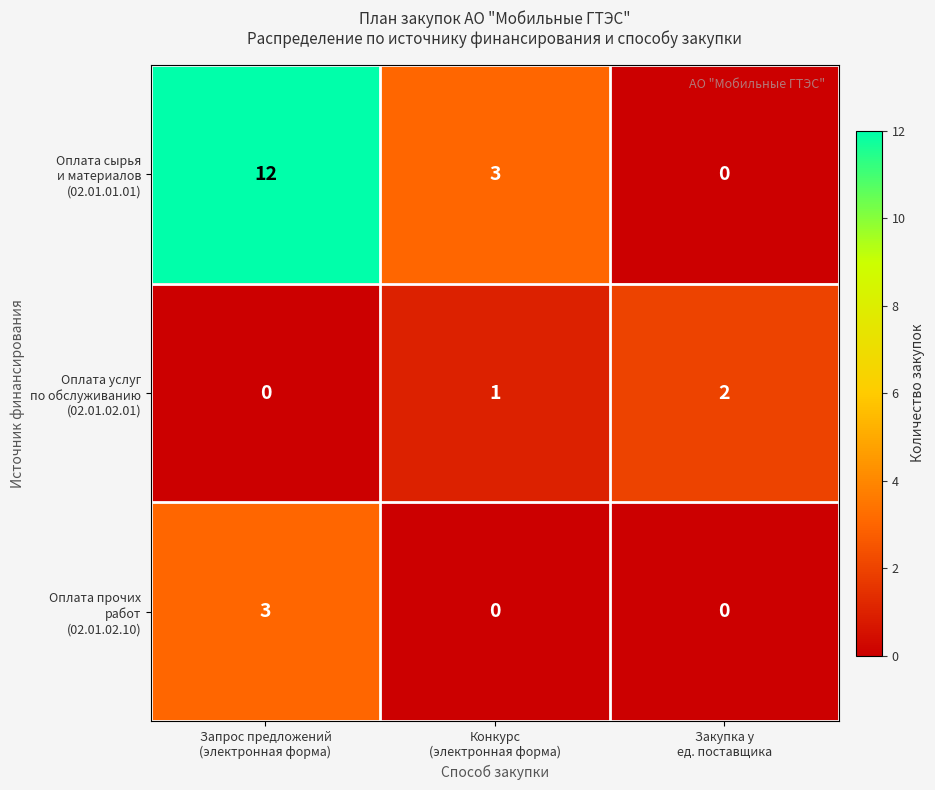

How many categories are shown in the chart?

3